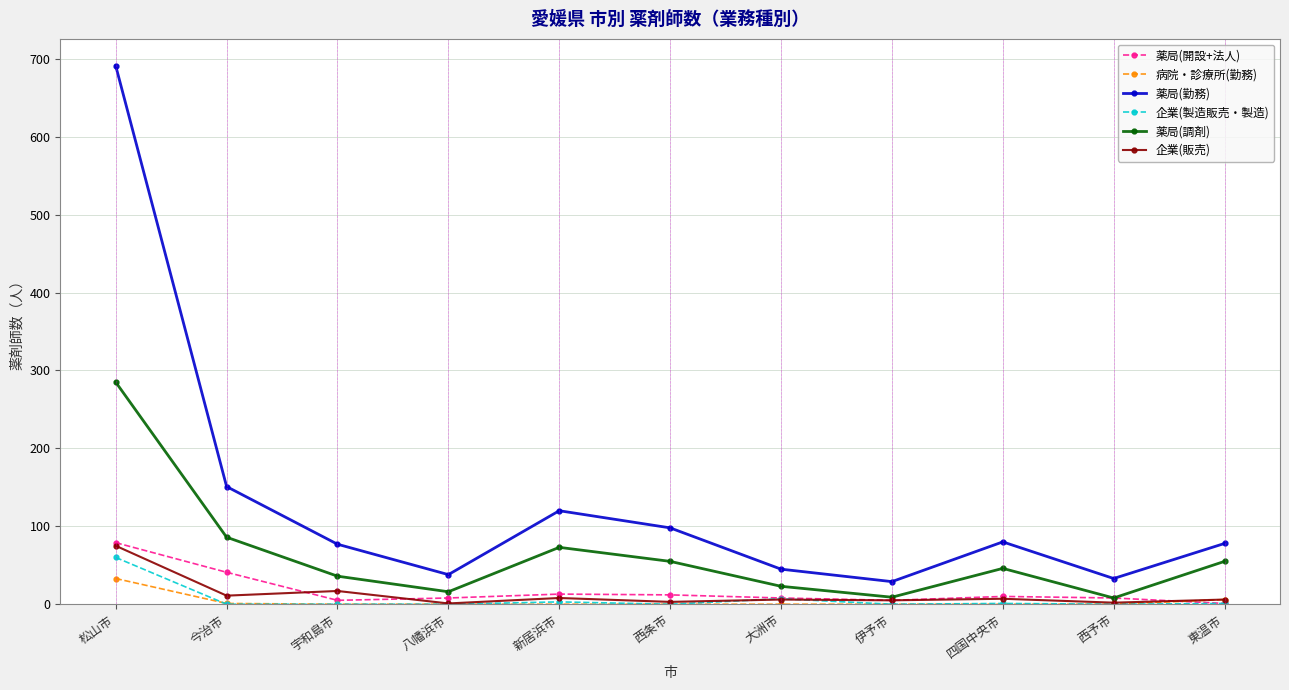

True or false: 薬局(勤務) and 病院・診療所(勤務) intersect in this chart.

False